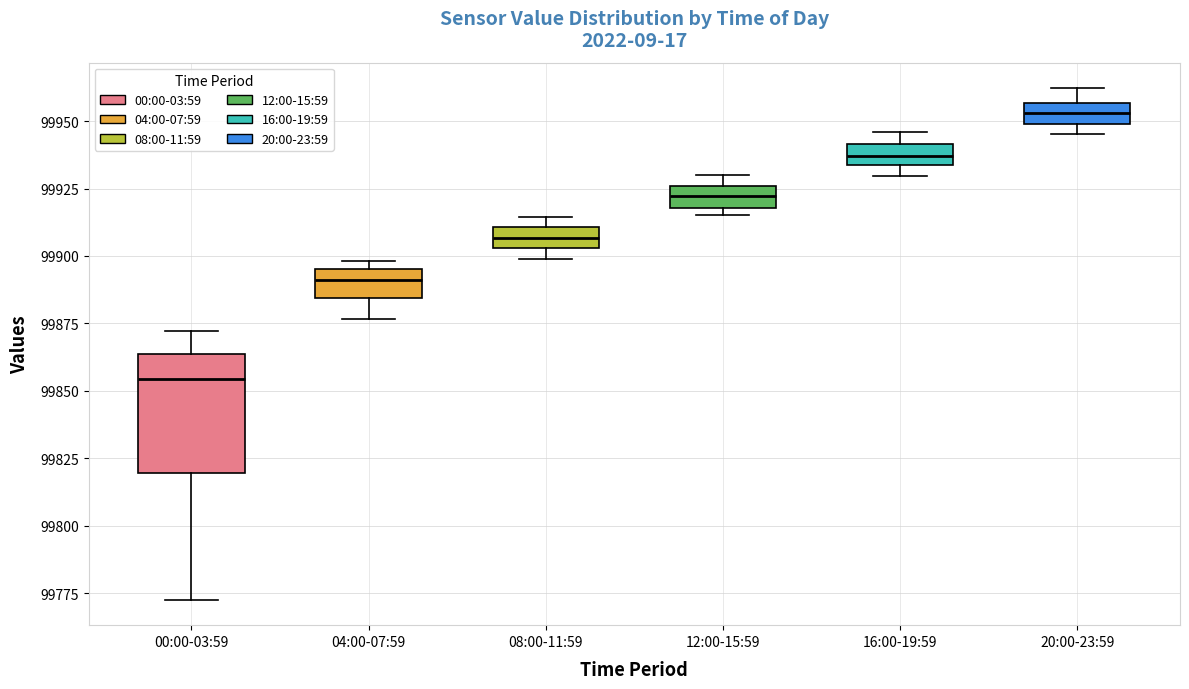

Where is the lower edge of the box for 12:00-15:59 on the y-axis? The values are not printed on the chart, so give them approximately, as read against the axis.

99920